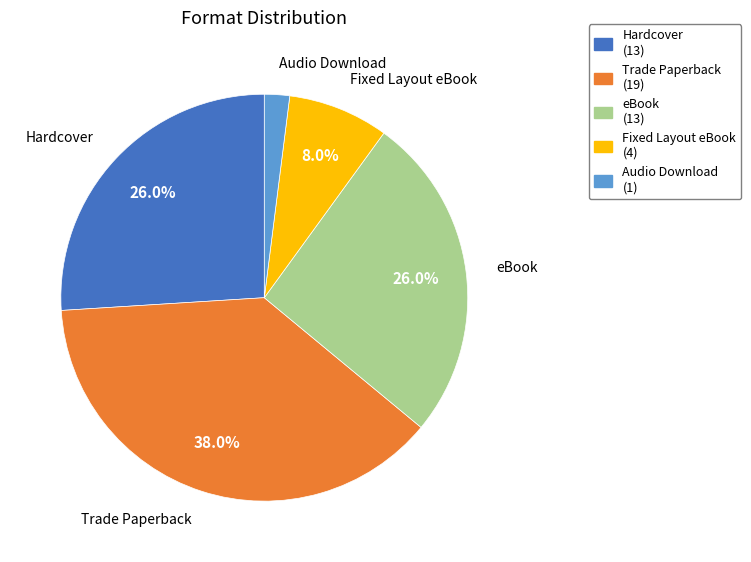

True or false: Hardcover accounts for 14% of the total.

False